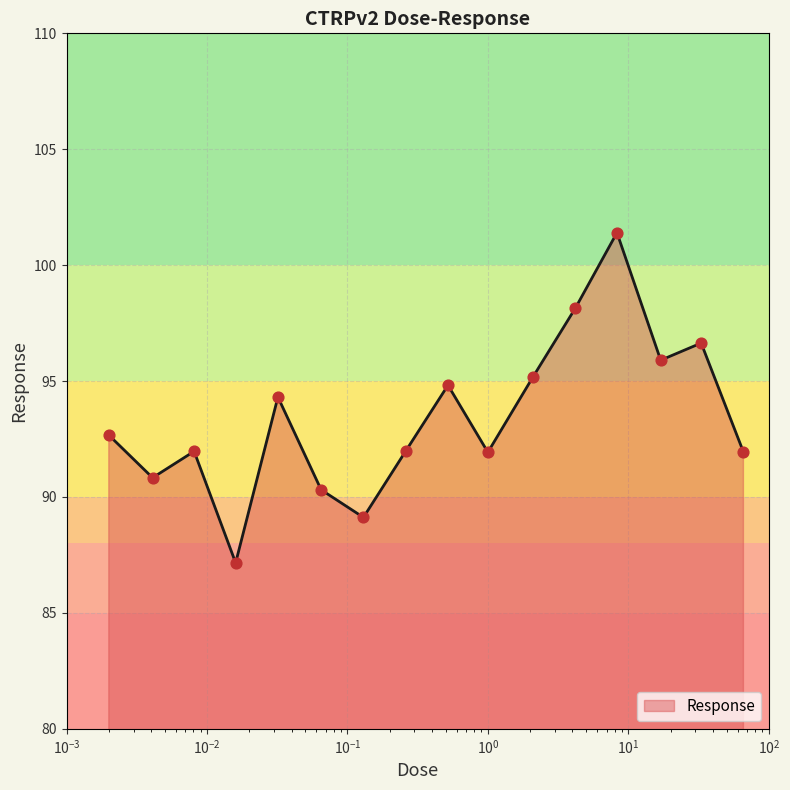

What is the difference between the maximum and minimum values?

14.2